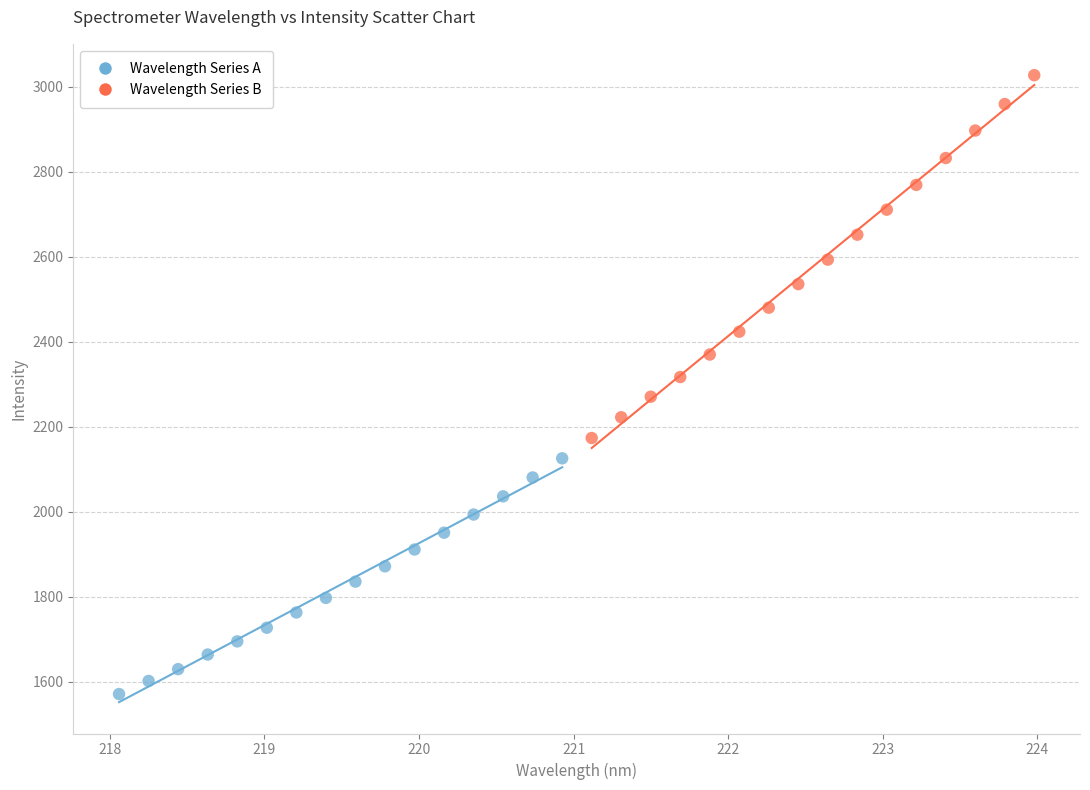

Which series has the largest Y range (max minus min)?

Wavelength Series B